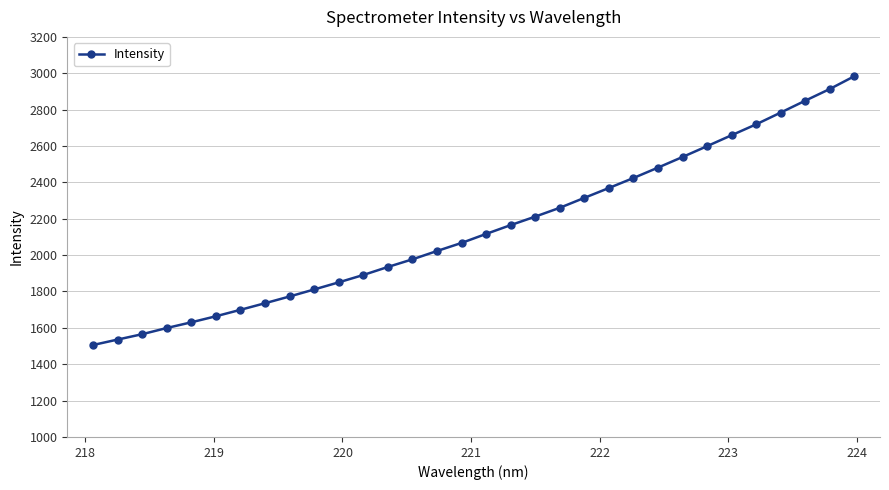

What is the sum of all values?

68652.2